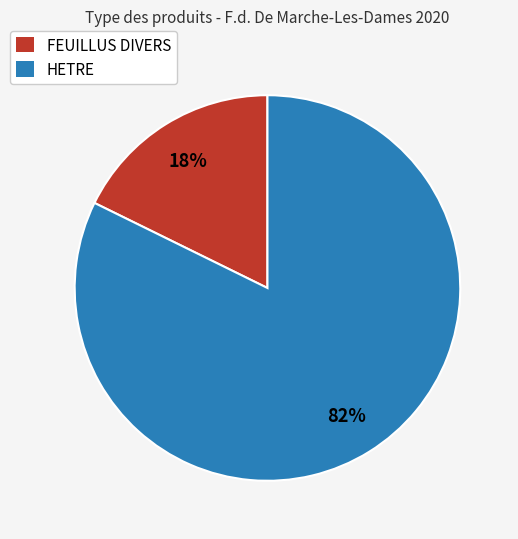

Is there any slice that represents more than half of the pie?

Yes